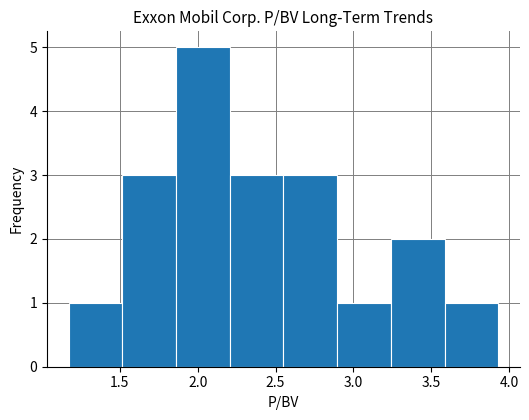

Reading left to right, transcribe this chart: for each bar, give the range it covers on the x-axis and its height. Neither the bar edges nor the heights are printed on the chart, so give them approximately, as read against the axes.

1.170 to 1.515: 1
1.515 to 1.860: 3
1.860 to 2.205: 5
2.205 to 2.550: 3
2.550 to 2.895: 3
2.895 to 3.240: 1
3.240 to 3.585: 2
3.585 to 3.930: 1